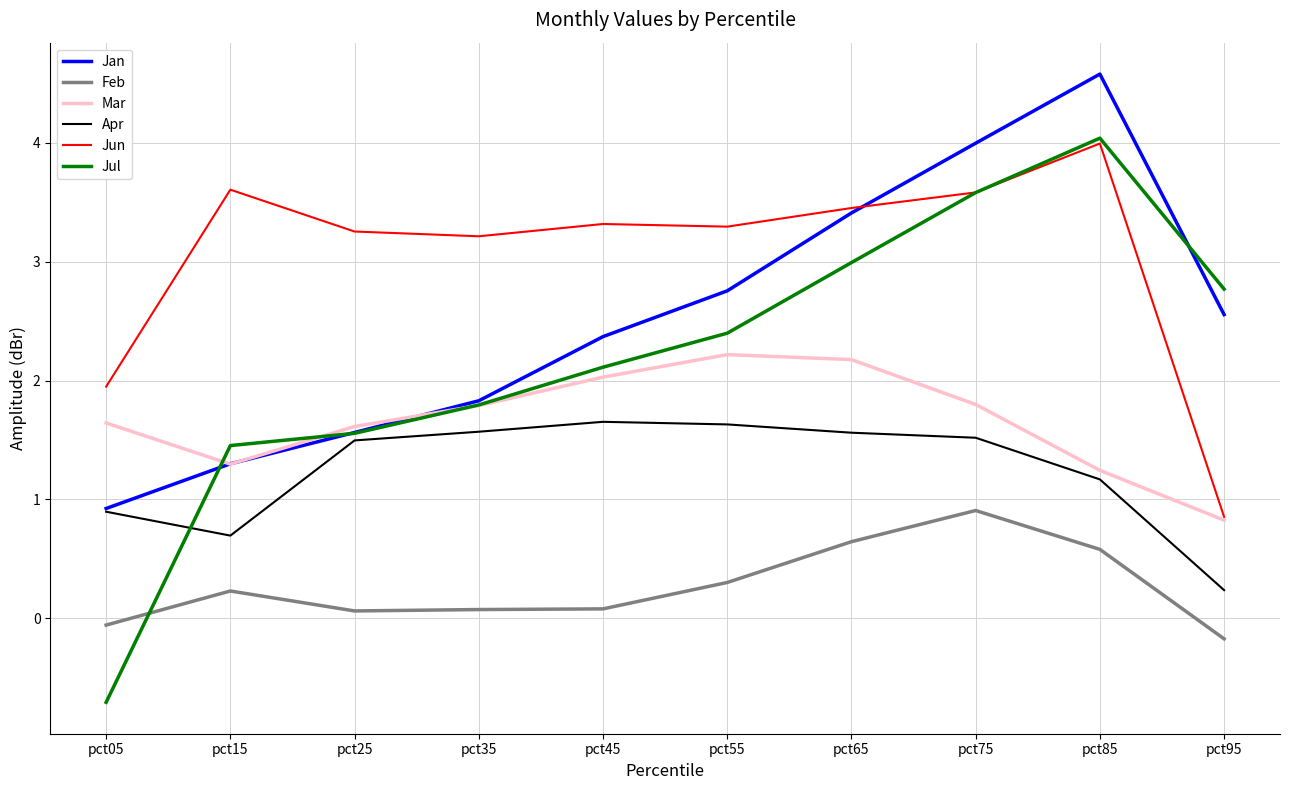

True or false: Apr and Feb cross at least once.

False